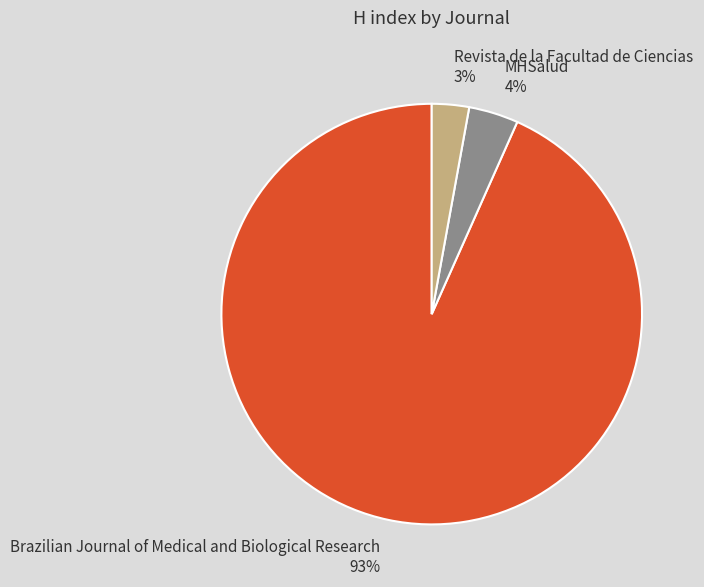

Which has a higher value, Brazilian Journal of Medical and Biological Research or Revista de la Facultad de Ciencias?

Brazilian Journal of Medical and Biological Research